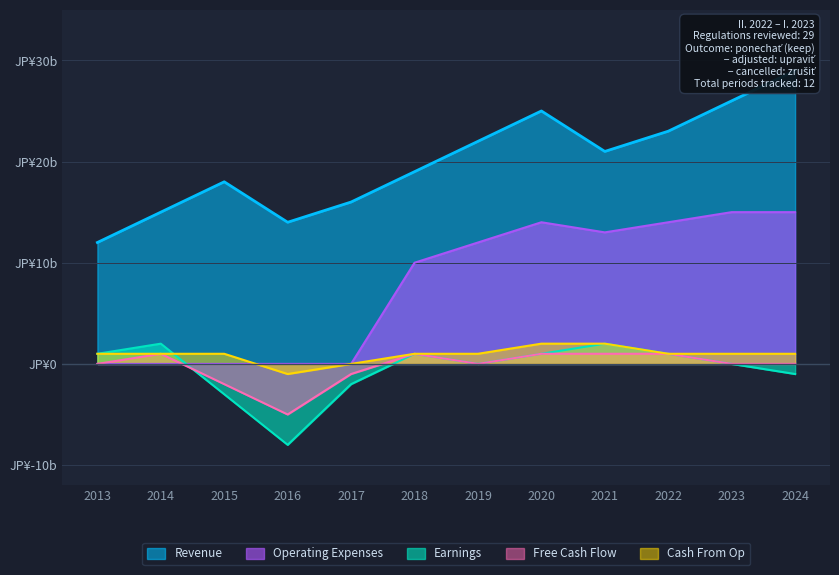

At how many categories does at least one series exceed 16?

8